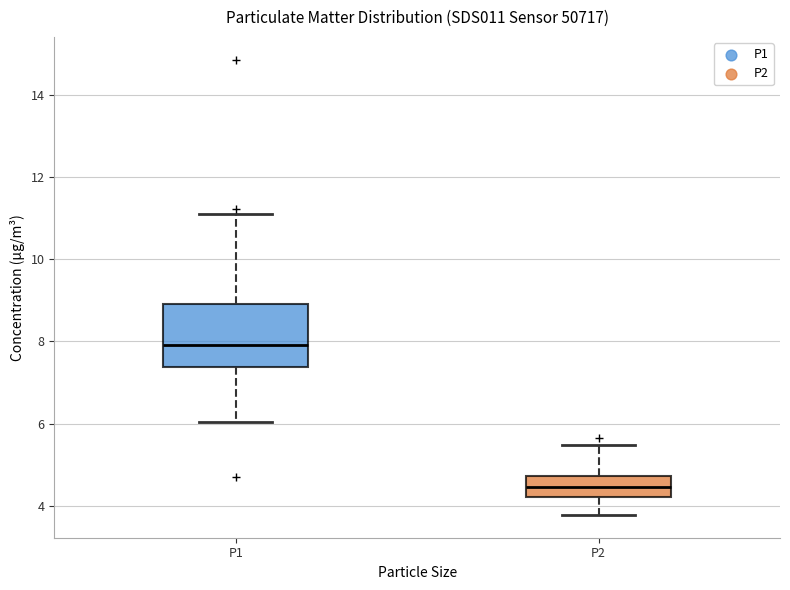

Where does the lower whisker of the box for P1 end on the y-axis? The values are not printed on the chart, so give them approximately, as read against the axis.

6.0